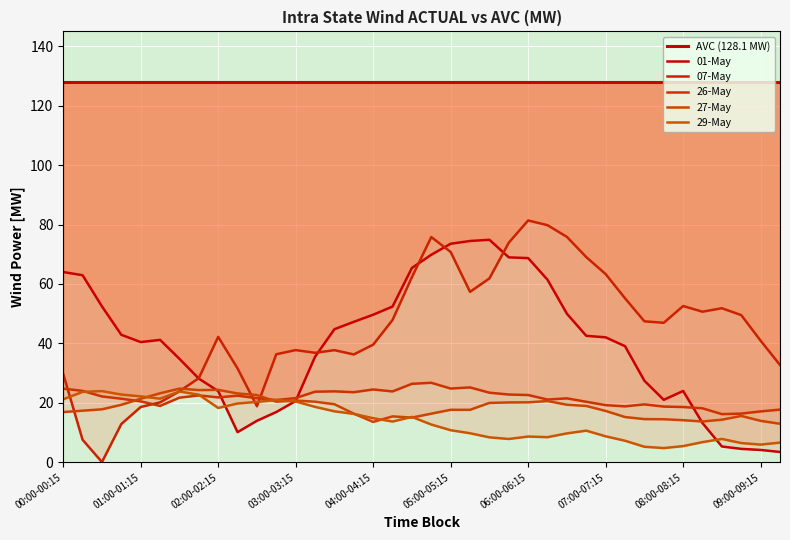

What is the minimum value for 07-May ACTUAL?

0.1